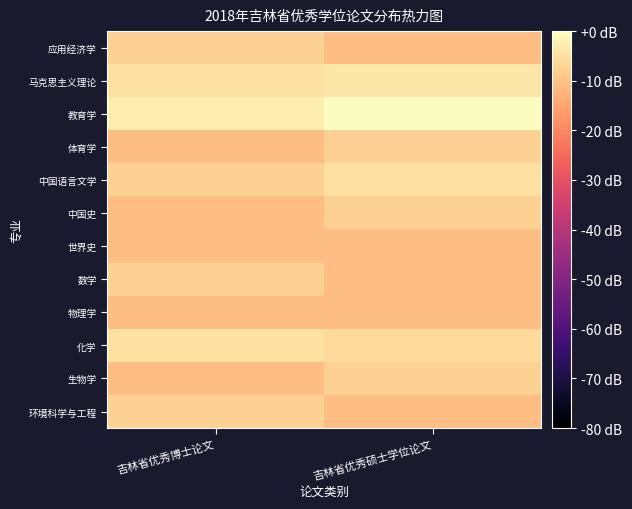

Reading right to left, list all the values displayed in this chart.

应用经济学: 吉林省优秀硕士学位论文=-10.8	吉林省优秀博士论文=-7.8
马克思主义理论: 吉林省优秀硕士学位论文=-3.8	吉林省优秀博士论文=-4.8
教育学: 吉林省优秀硕士学位论文=0.0	吉林省优秀博士论文=-3.0
体育学: 吉林省优秀硕士学位论文=-7.8	吉林省优秀博士论文=-10.8
中国语言文学: 吉林省优秀硕士学位论文=-4.8	吉林省优秀博士论文=-7.8
中国史: 吉林省优秀硕士学位论文=-7.8	吉林省优秀博士论文=-10.8
世界史: 吉林省优秀硕士学位论文=-10.8	吉林省优秀博士论文=-10.8
数学: 吉林省优秀硕士学位论文=-10.8	吉林省优秀博士论文=-7.8
物理学: 吉林省优秀硕士学位论文=-10.8	吉林省优秀博士论文=-10.8
化学: 吉林省优秀硕士学位论文=-6.0	吉林省优秀博士论文=-4.8
生物学: 吉林省优秀硕士学位论文=-7.8	吉林省优秀博士论文=-10.8
环境科学与工程: 吉林省优秀硕士学位论文=-10.8	吉林省优秀博士论文=-7.8